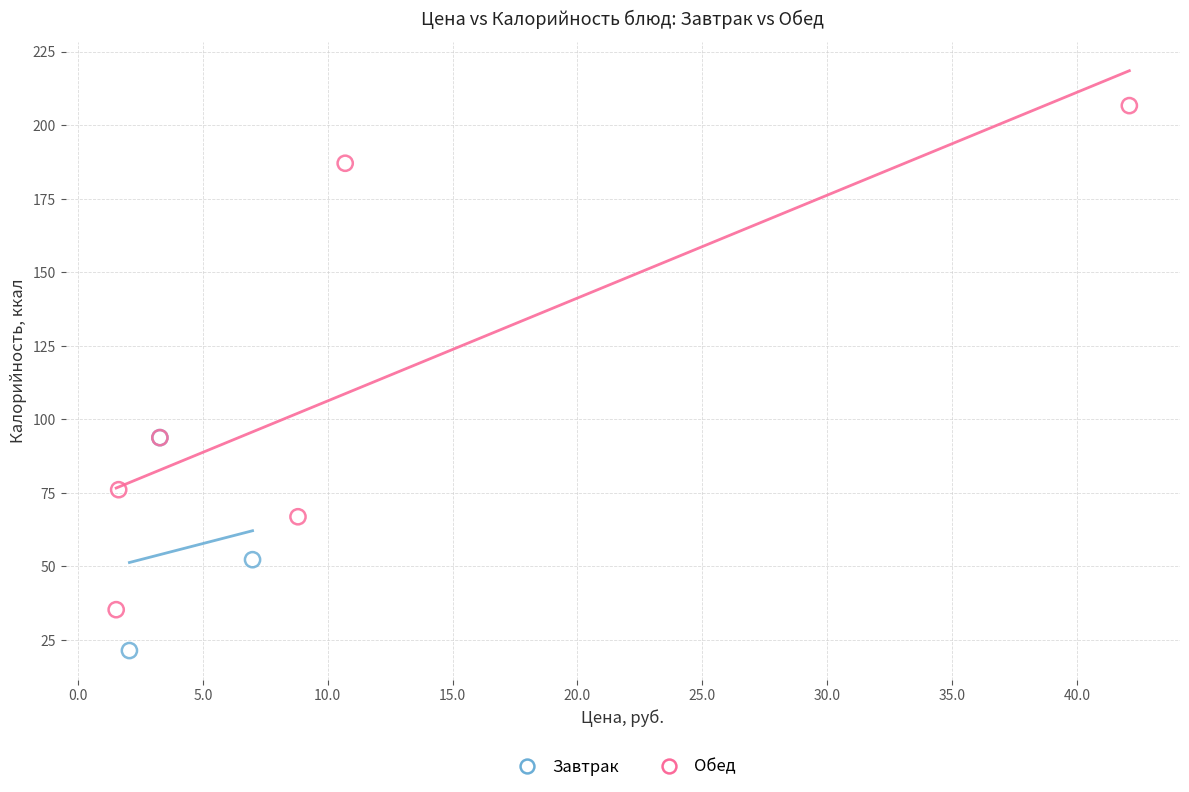

Which series contains the lowest Y value?

Завтрак